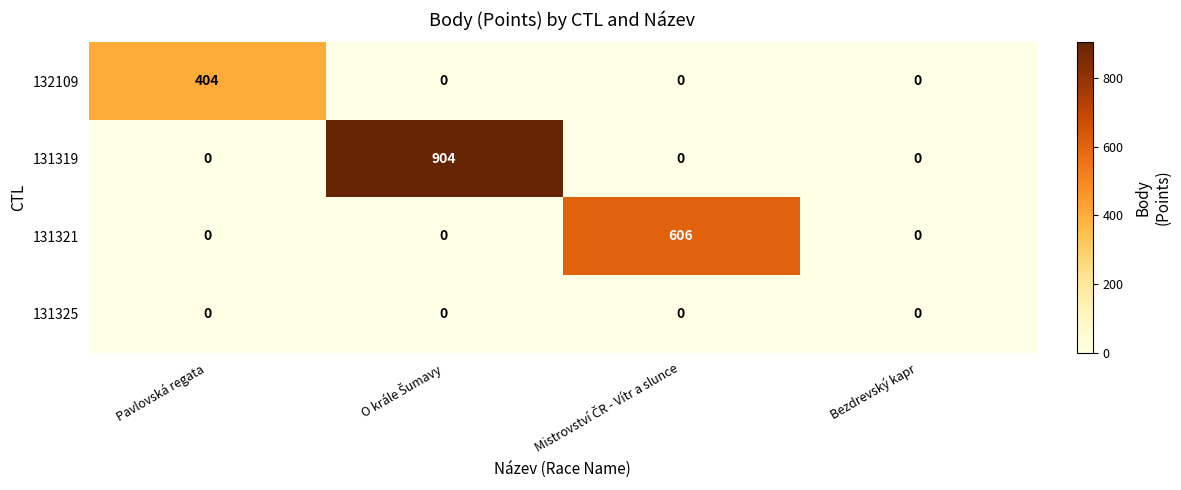

Rank the series by their maximum value, from lowest to highest.

131325, 132109, 131321, 131319